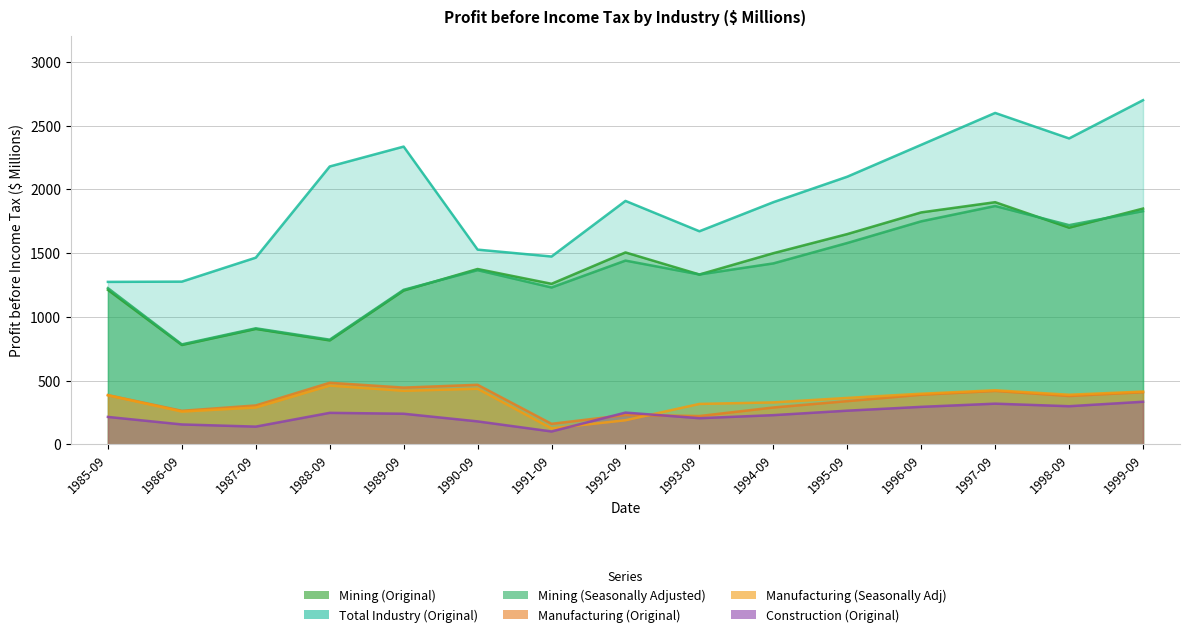

At which label does Construction (Original) first exceed 241?

1988-09